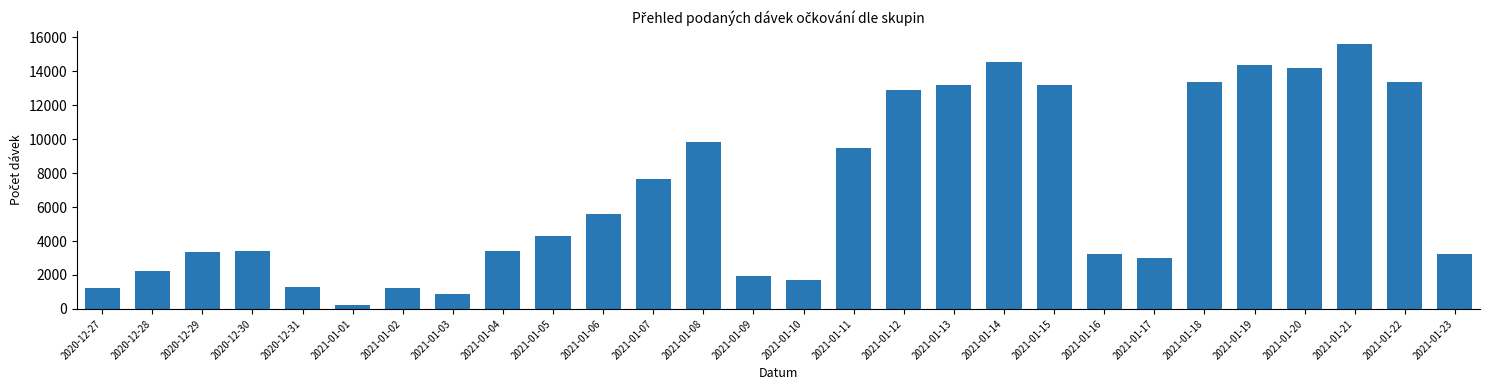

Does the chart contain stacked bars?

Yes